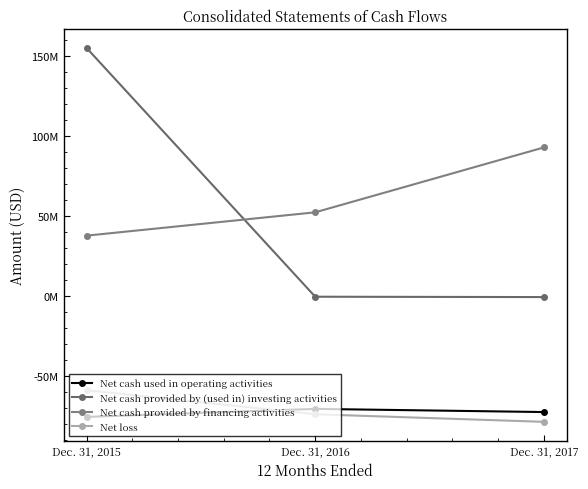

Is this an area chart (filled region under the line)?

No